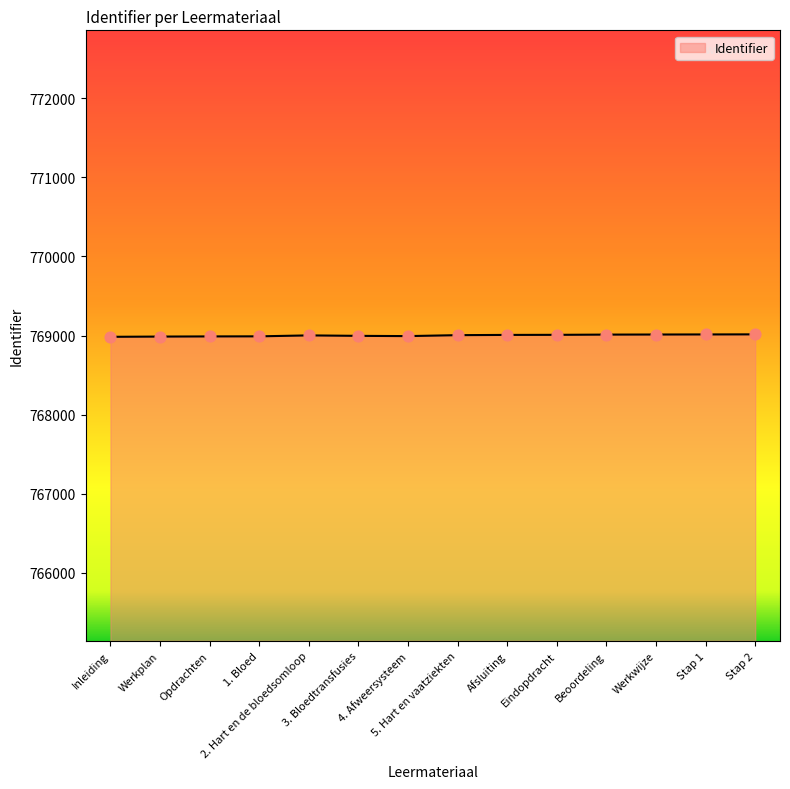

What is the change in value from Afsluiting to Werkwijze?

+5